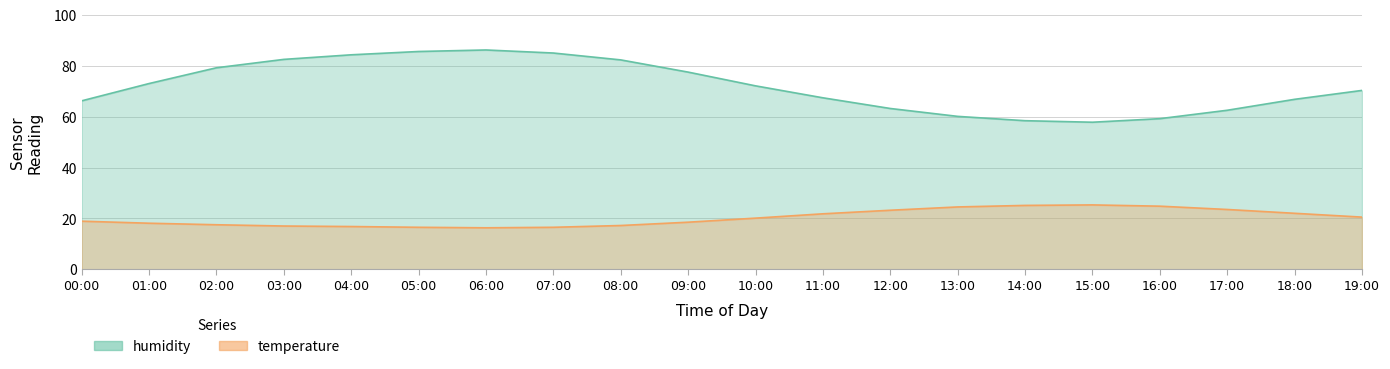

Reading left to right, transcribe all the data shown in this chart.

temperature: 18.9	18.1	17.5	17.0	16.8	16.5	16.3	16.5	17.2	18.5	20.1	21.8	23.2	24.5	25.1	25.3	24.8	23.5	22.0	20.5
humidity: 66.2	73.0	79.2	82.5	84.3	85.6	86.2	85.0	82.3	77.5	72.1	67.4	63.2	60.1	58.4	57.8	59.2	62.5	66.8	70.3